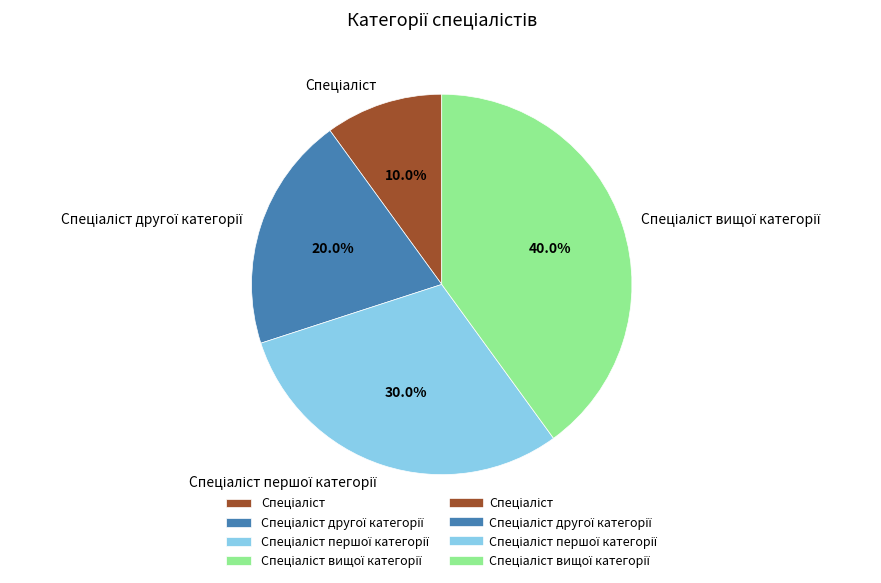

Is there any slice that represents more than half of the pie?

No